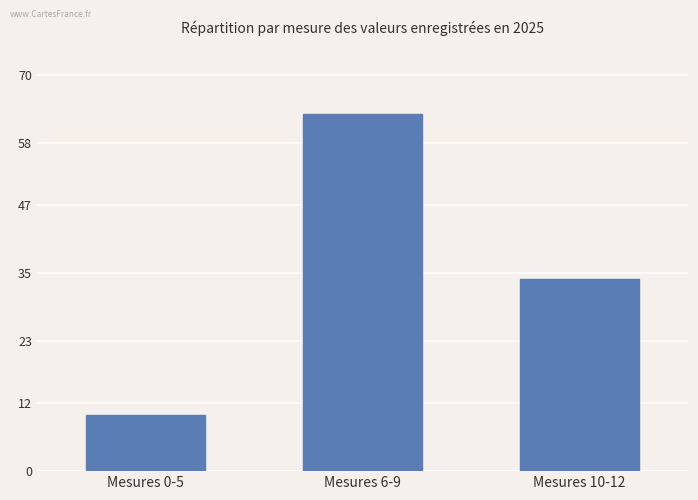

Read the value at Mesures 0-5, to the nearest 10.

10